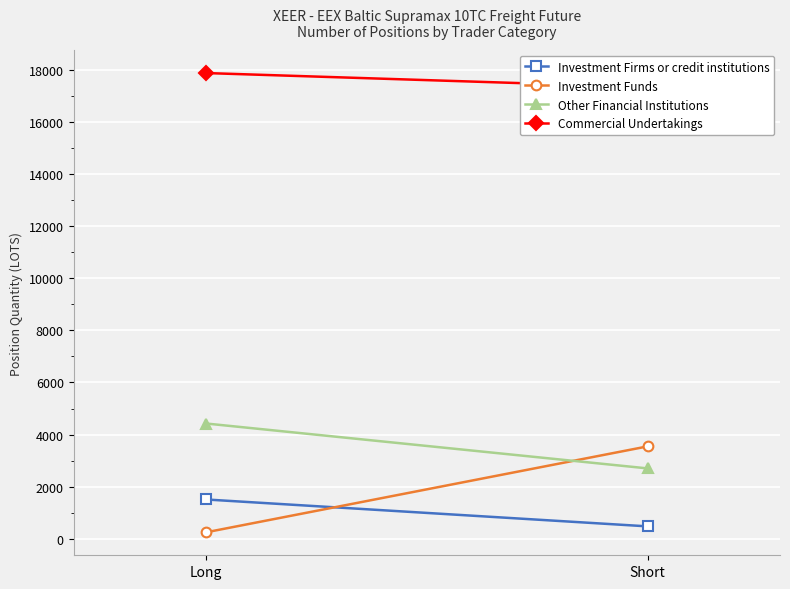

At how many categories does at least one series exceed 9551?

2